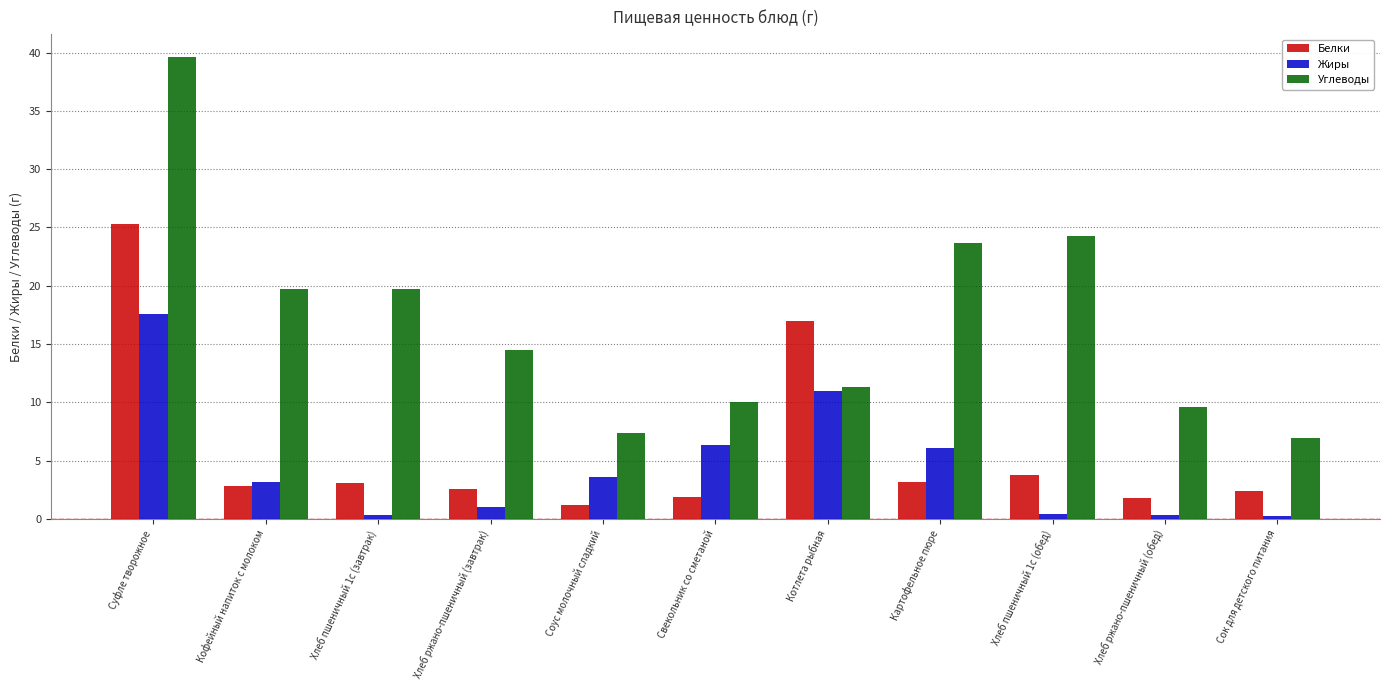

What is the maximum value shown in the chart?

39.6